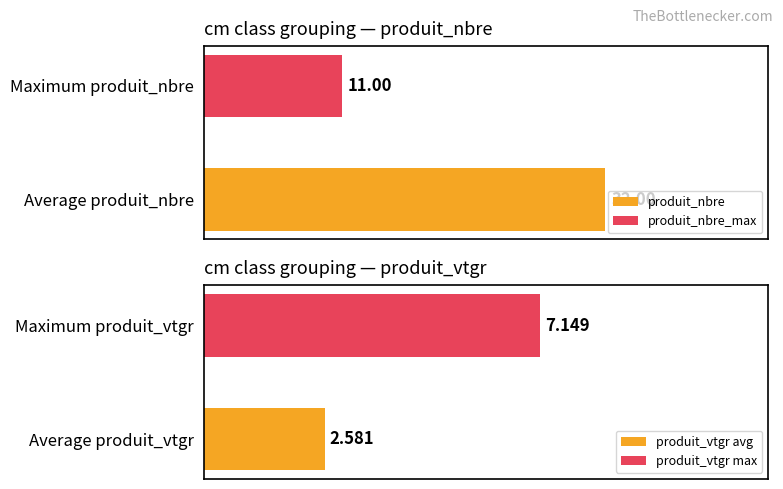

At 2, list the series in order from smallest to largest.

produit_vtgr, produit_nbre